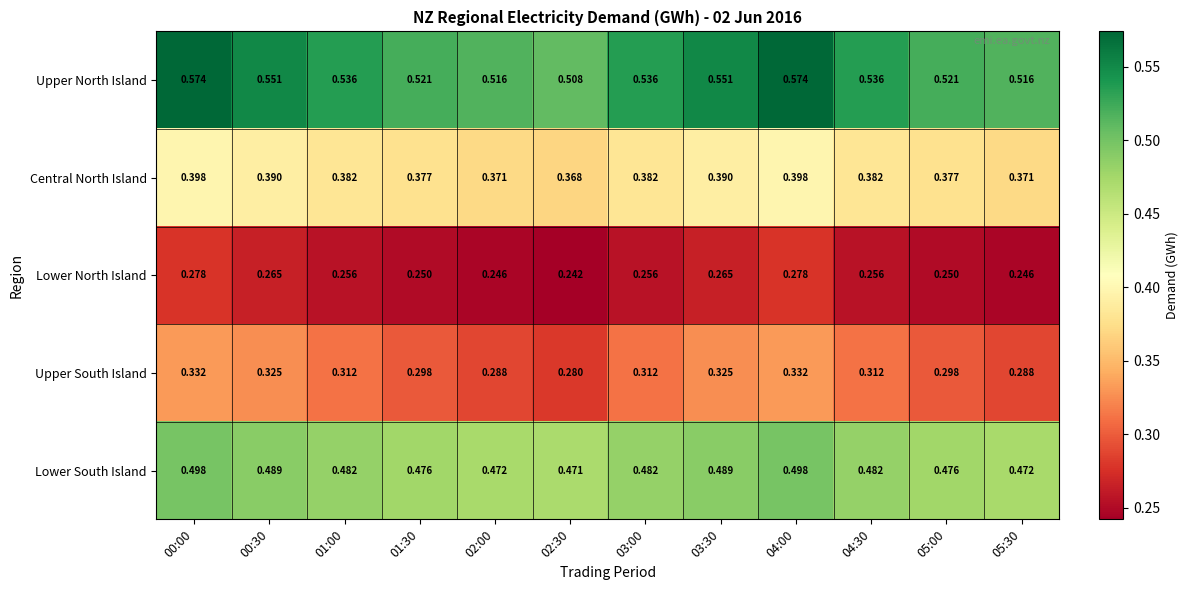

Is the value of Central North Island at 03:30 greater than the value of Upper North Island at 01:00?

No